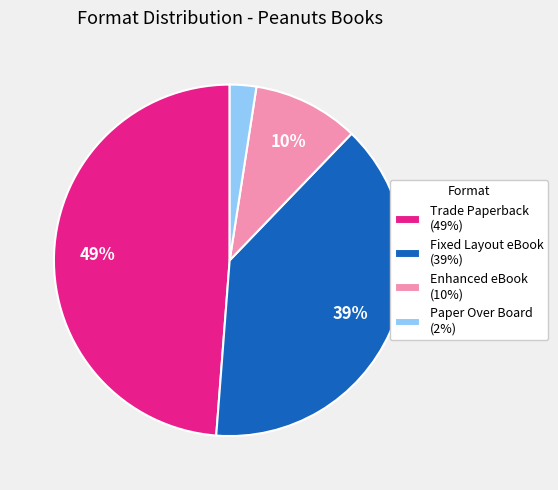

Does Trade Paperback account for over 50% of the chart?

No